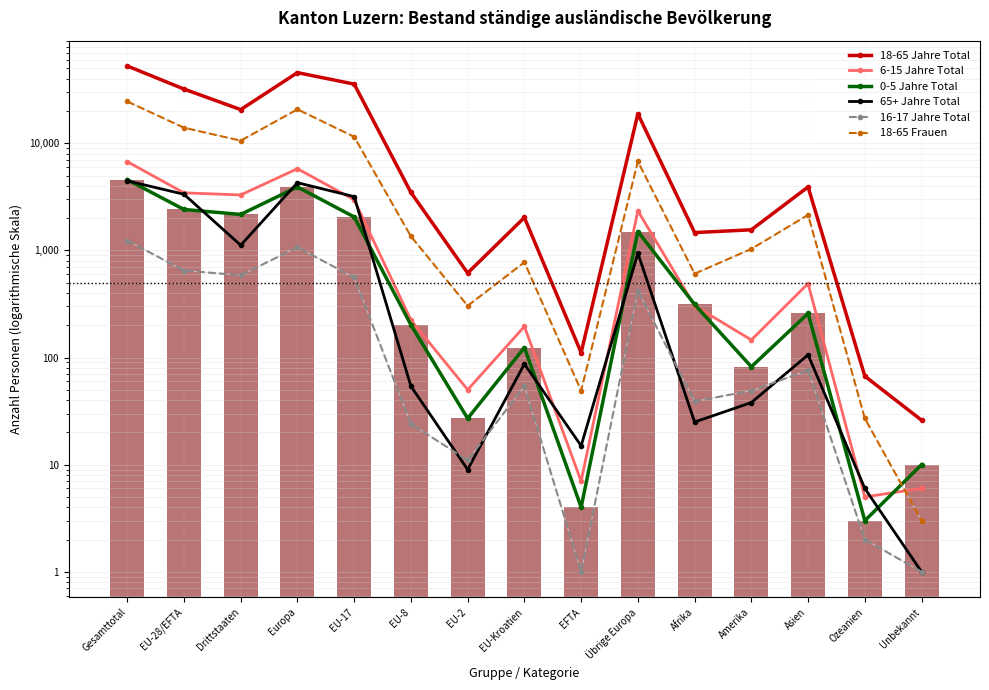

Which series changed the most between EU-2 and Afrika?

18-65 Jahre Total